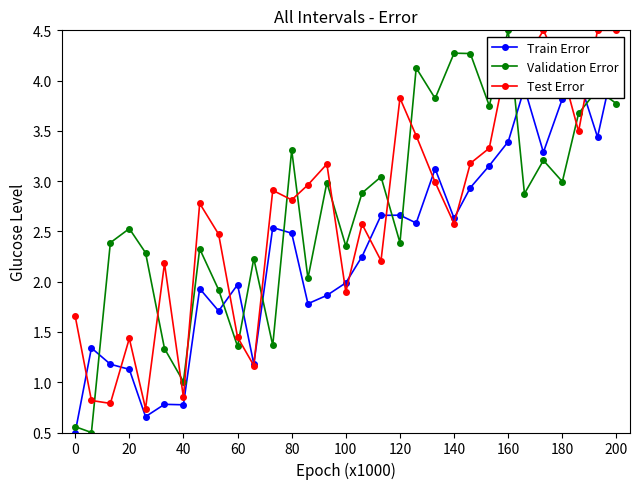

Reading right to left, transcribe all the data shown in this chart.

Train Error: 4.3	3.4	4.0	3.8	3.3	3.9	3.4	3.2	2.9	2.6	3.1	2.6	2.7	2.7	2.3	2.0	1.9	1.8	2.5	2.5	1.2	2.0	1.7	1.9	0.8	0.8	0.7	1.1	1.2	1.3	0.5
Validation Error: 3.8	3.9	3.7	3.0	3.2	2.9	4.5	3.8	4.3	4.3	3.8	4.1	2.4	3.0	2.9	2.4	3.0	2.0	3.3	1.4	2.2	1.4	1.9	2.3	1.0	1.3	2.3	2.5	2.4	0.5	0.6
Test Error: 4.5	4.5	3.5	4.1	4.5	4.2	4.3	3.3	3.2	2.6	3.0	3.5	3.8	2.2	2.6	1.9	3.2	3.0	2.8	2.9	1.2	1.4	2.5	2.8	0.8	2.2	0.7	1.4	0.8	0.8	1.7